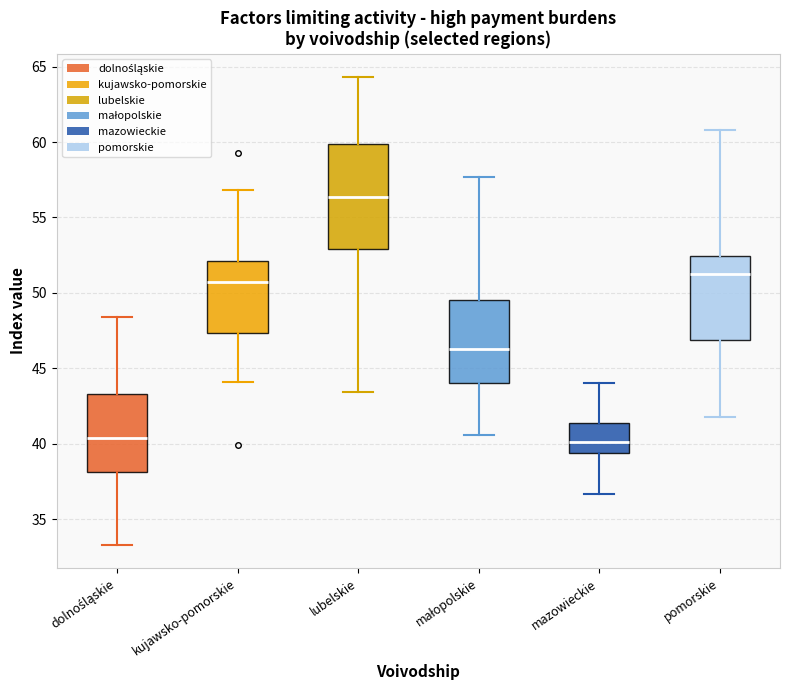

Comparing the boxes themselves (not the whiskers), which one is the tallest?

lubelskie